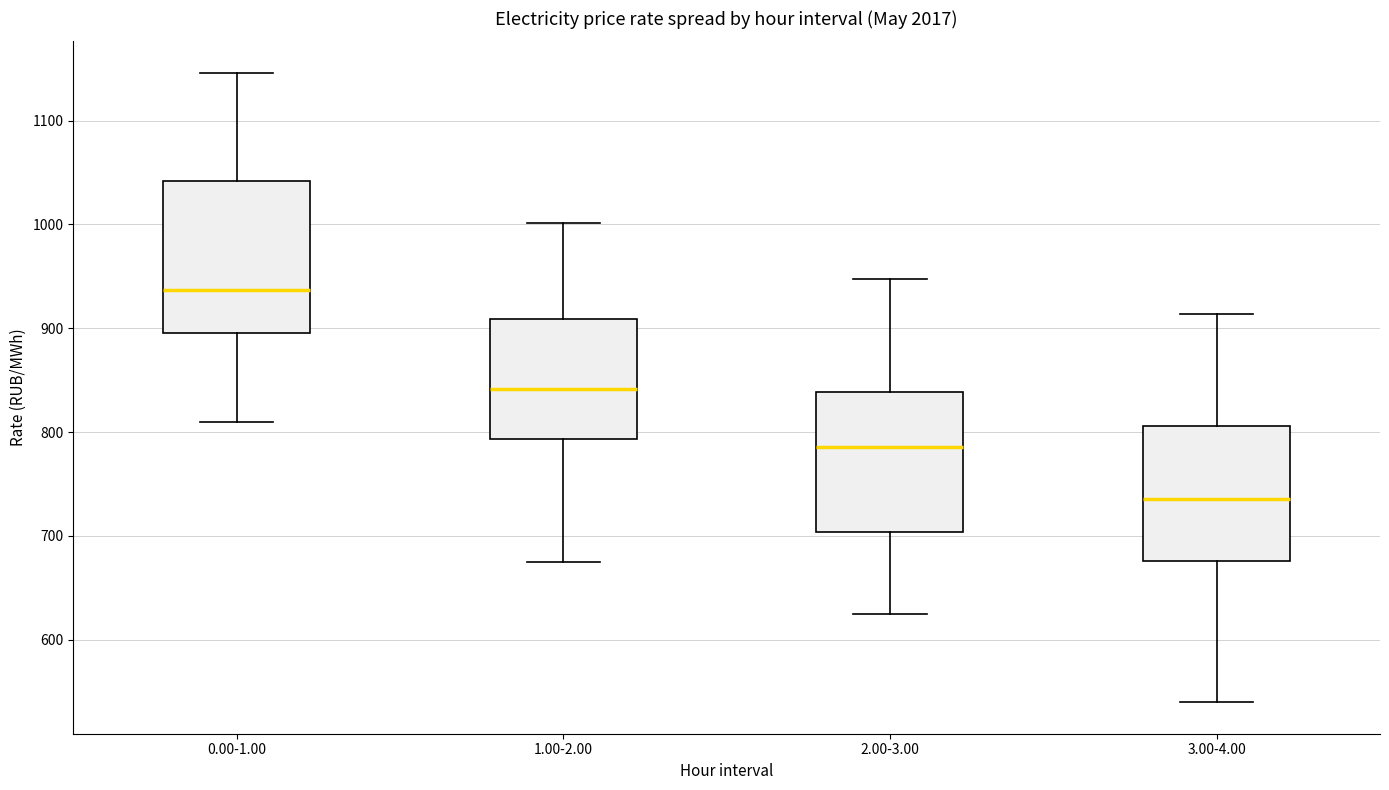

Which box has the highest median line?

0.00-1.00